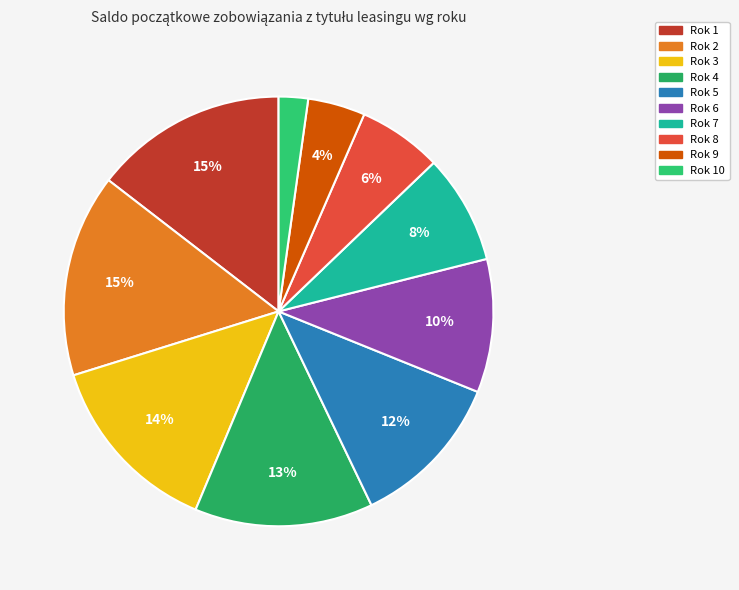

How many segments does this pie chart have?

10